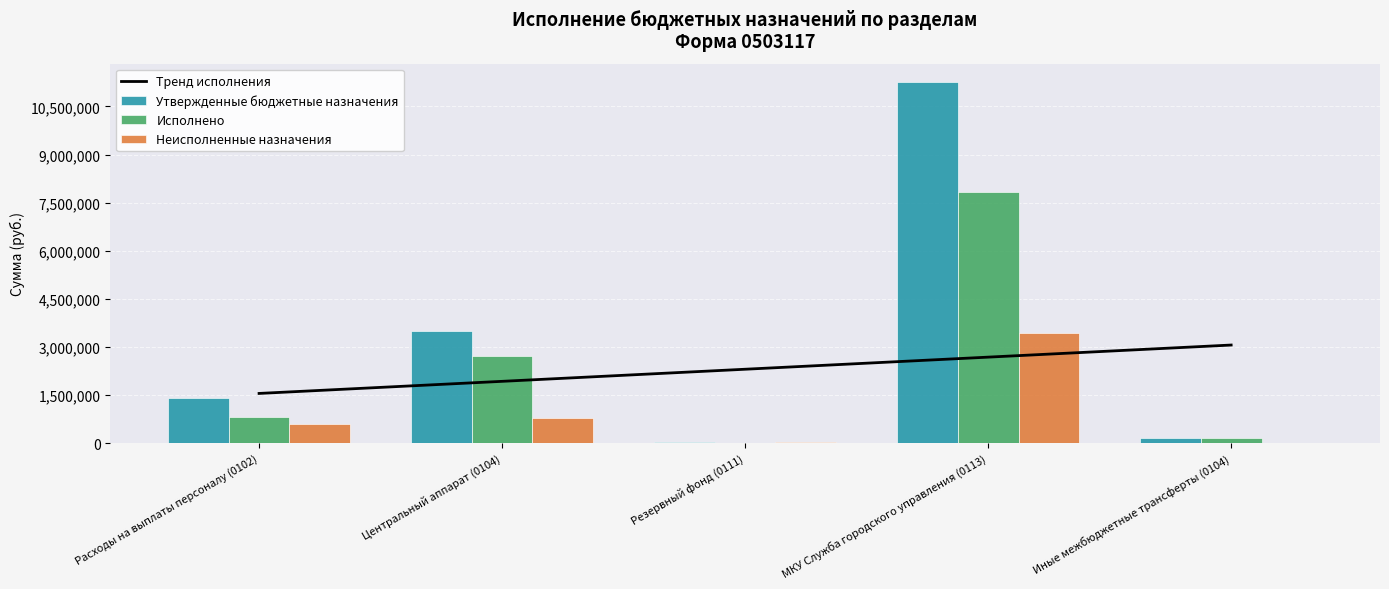

What is the difference between the second highest and second lowest values in the Исполнено series?

2576590.4